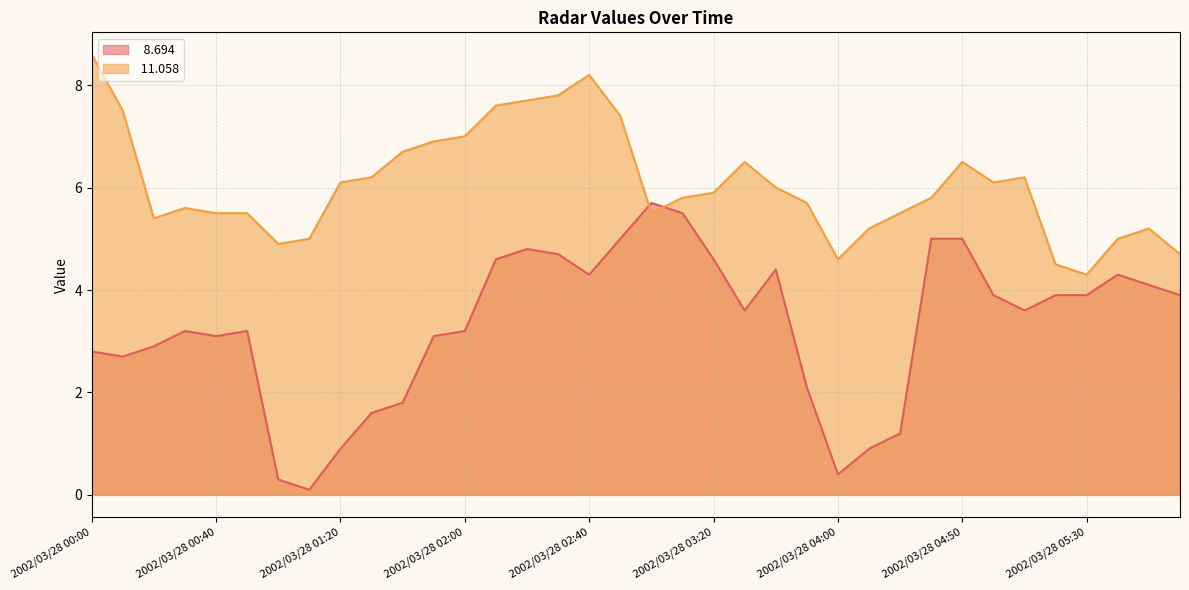

In  11.058, how many points are higher than both neighbors (excluding endpoints)?

6